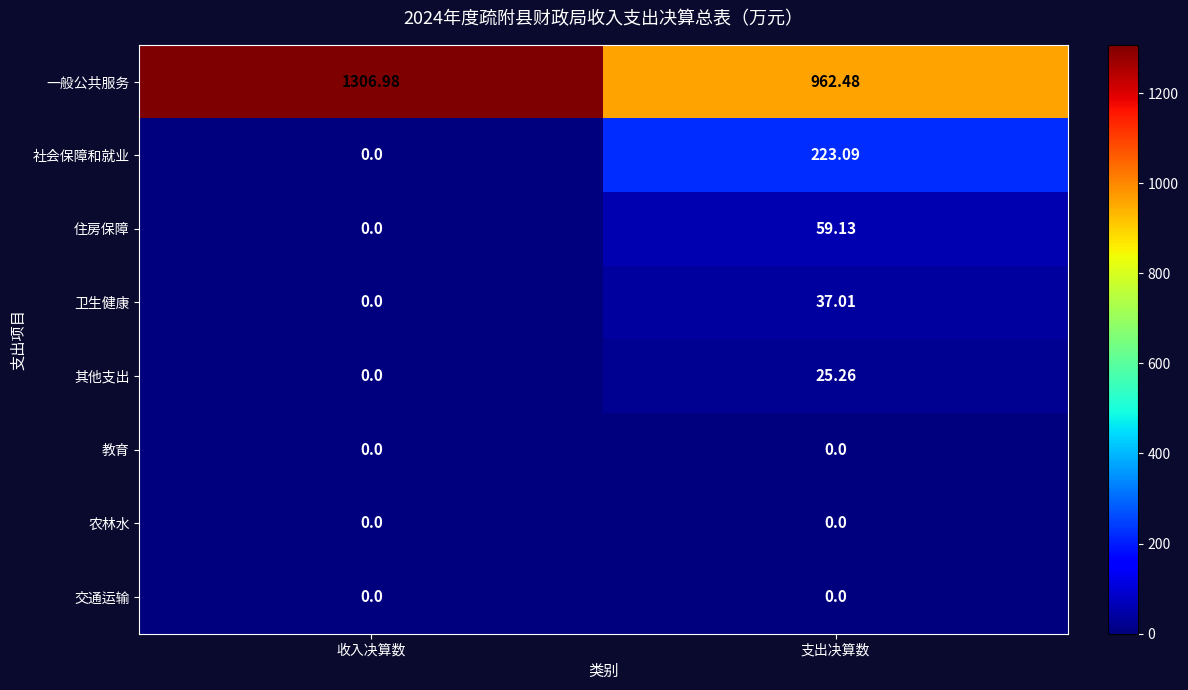

At which label does 一般公共服务 first exceed 1306?

收入决算数